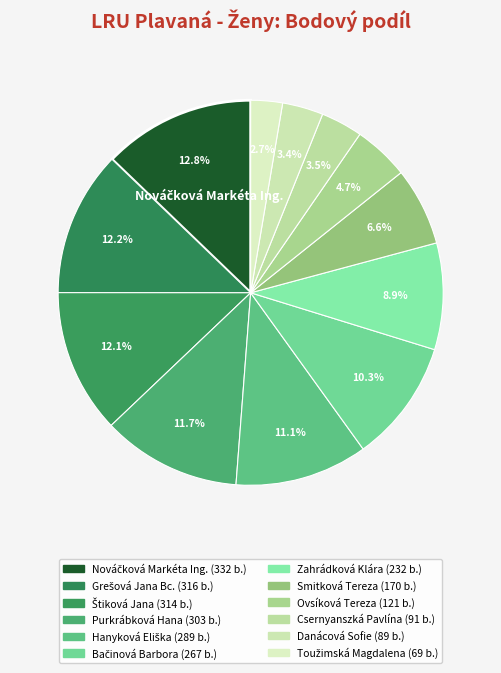

Count the number of slices in the pie.

12